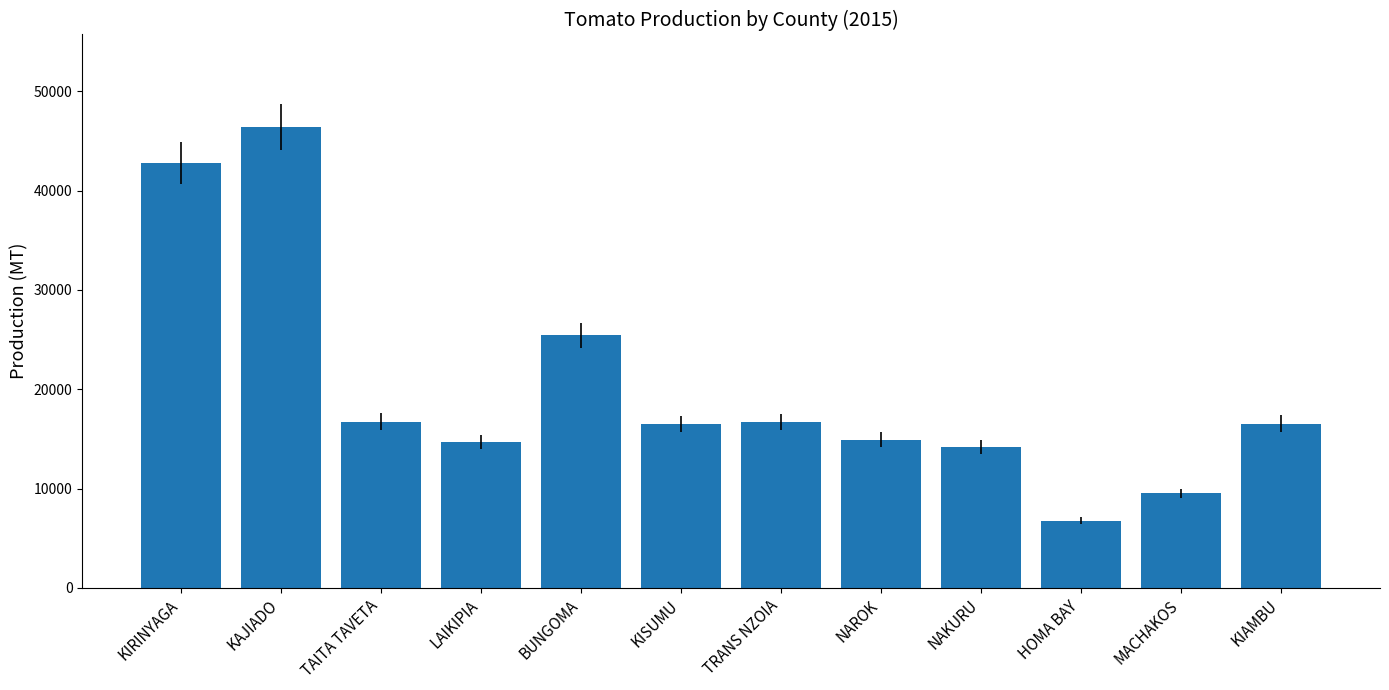

What is the smallest value displayed?

6771.1